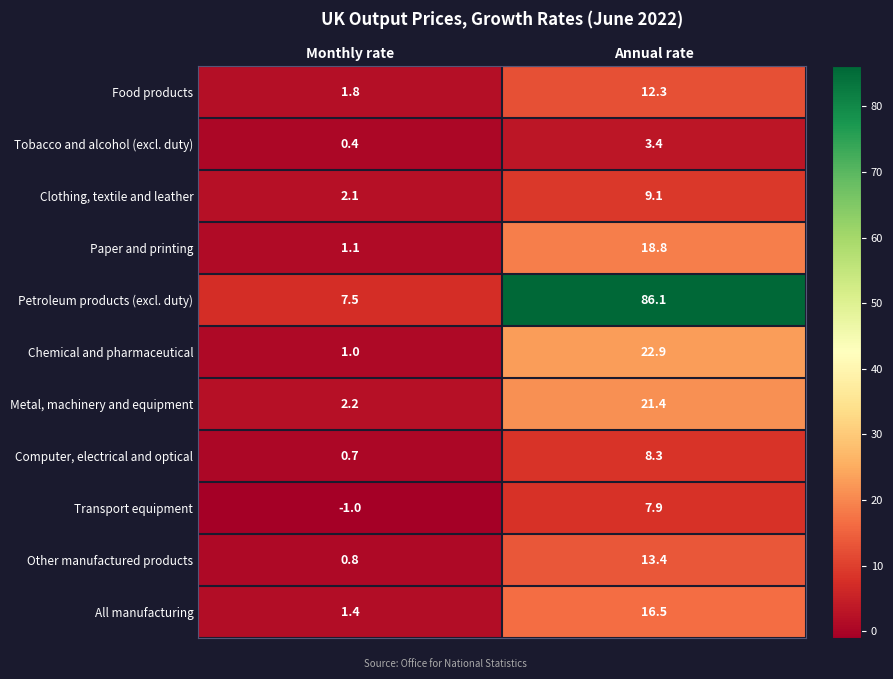

At Annual rate, list the series in order from smallest to largest.

Tobacco and alcohol (excl. duty), Transport equipment, Computer, electrical and optical, Clothing, textile and leather, Food products, Other manufactured products, All manufacturing, Paper and printing, Metal, machinery and equipment, Chemical and pharmaceutical, Petroleum products (excl. duty)